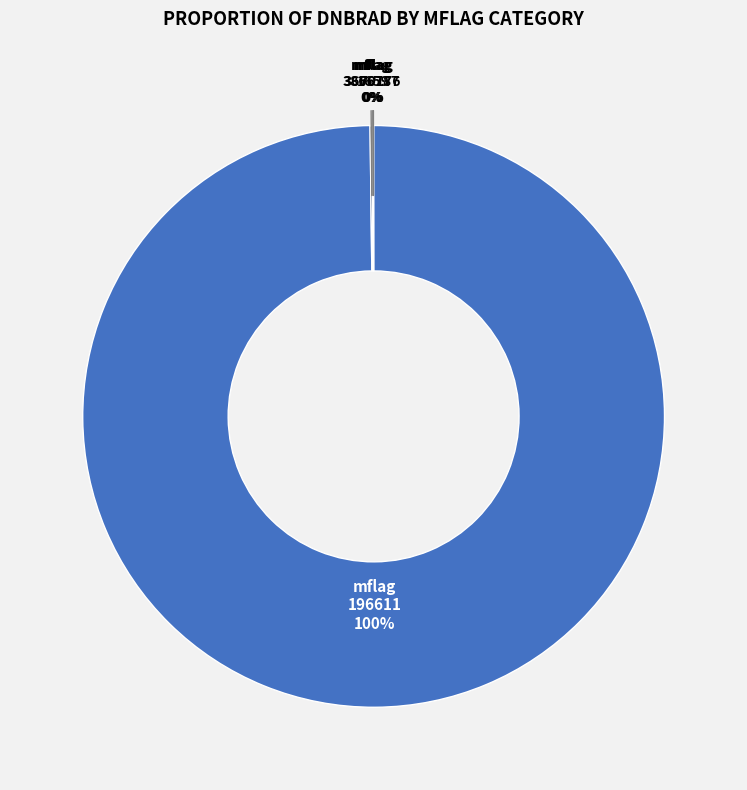

Which slice is the largest?

mflag 196611